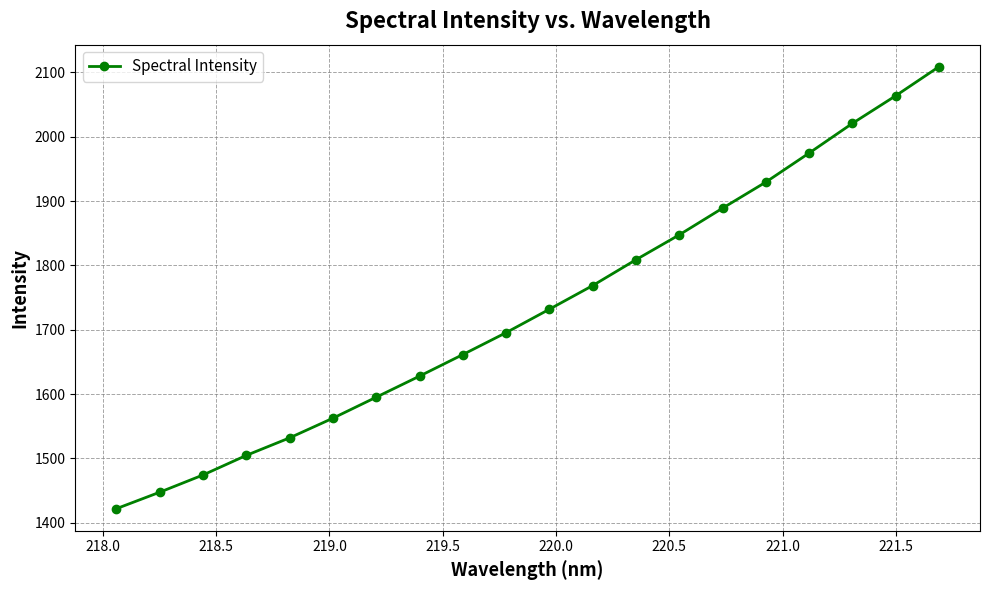

What is the difference between the maximum and second lowest values?

661.3